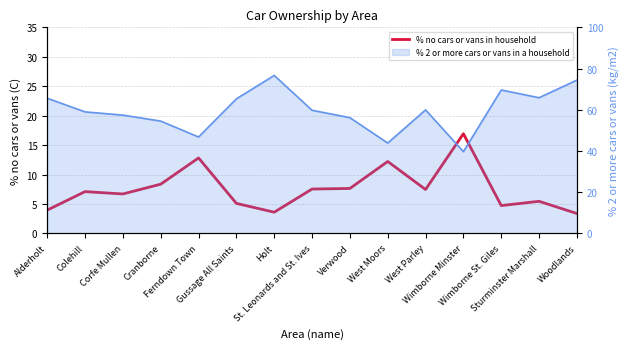

What is the minimum value shown in the chart?

3.4